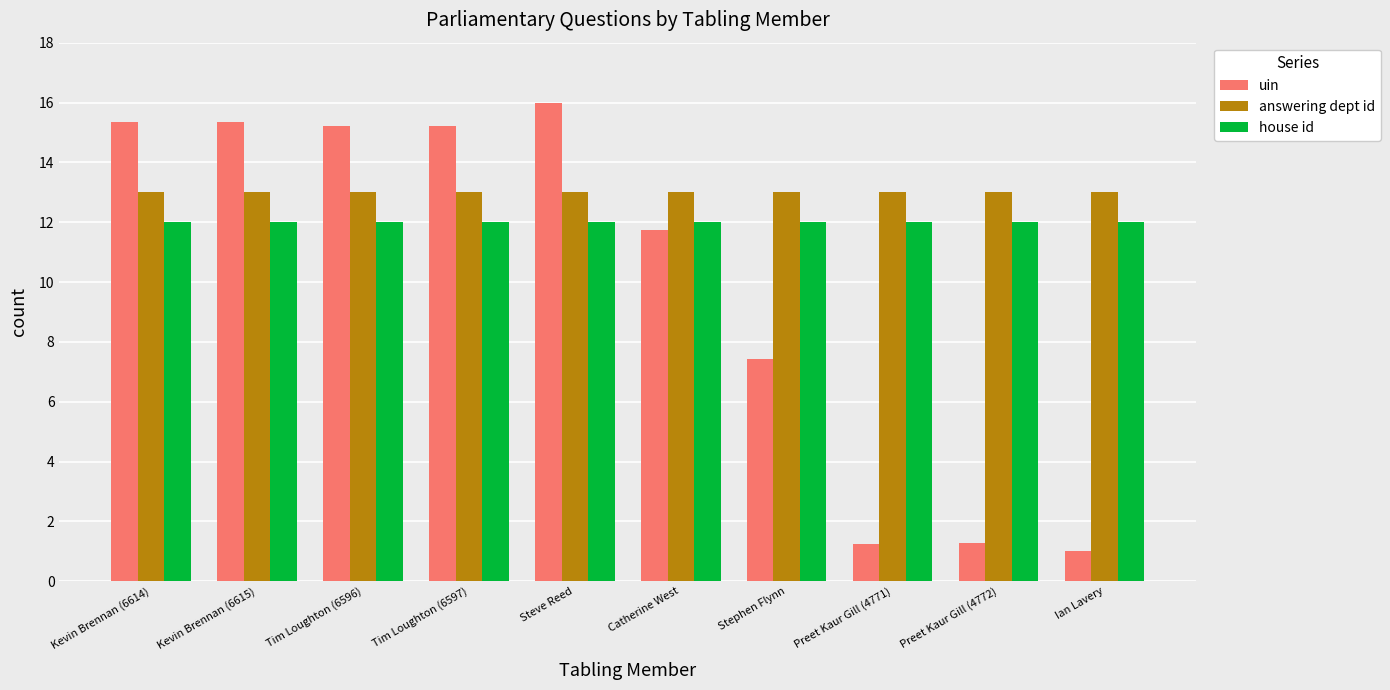

Read the uin value at Ian Lavery.

1.0